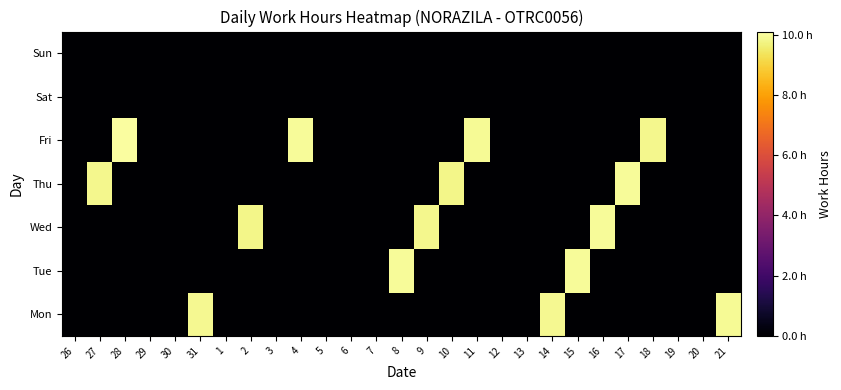

What is the greatest value displayed?

10.0